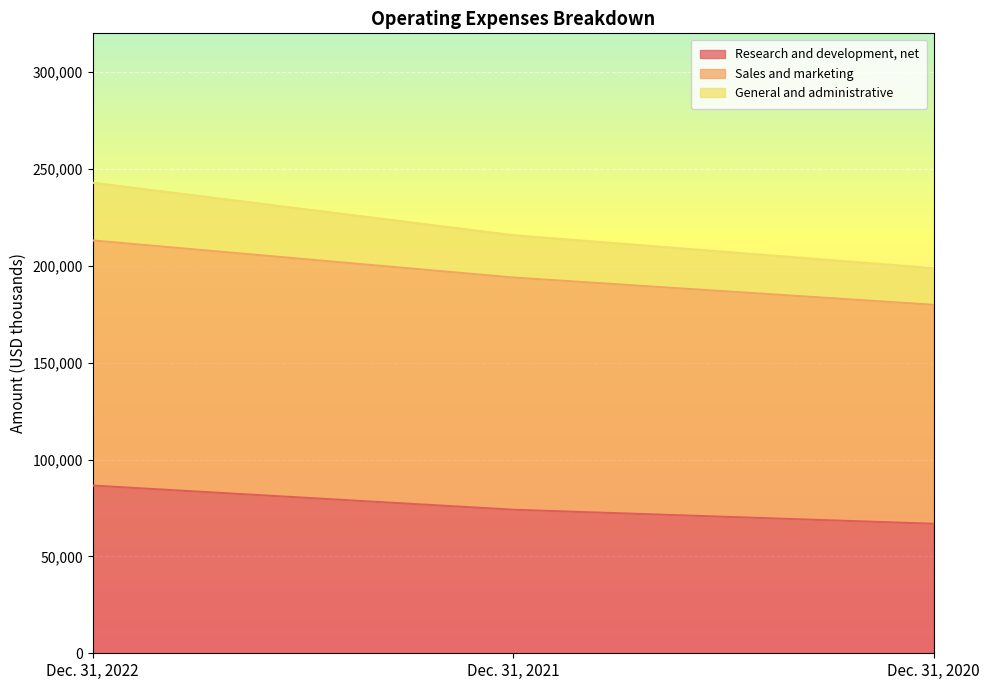

Which has a higher value, Dec. 31, 2022 or Dec. 31, 2020?

Dec. 31, 2022